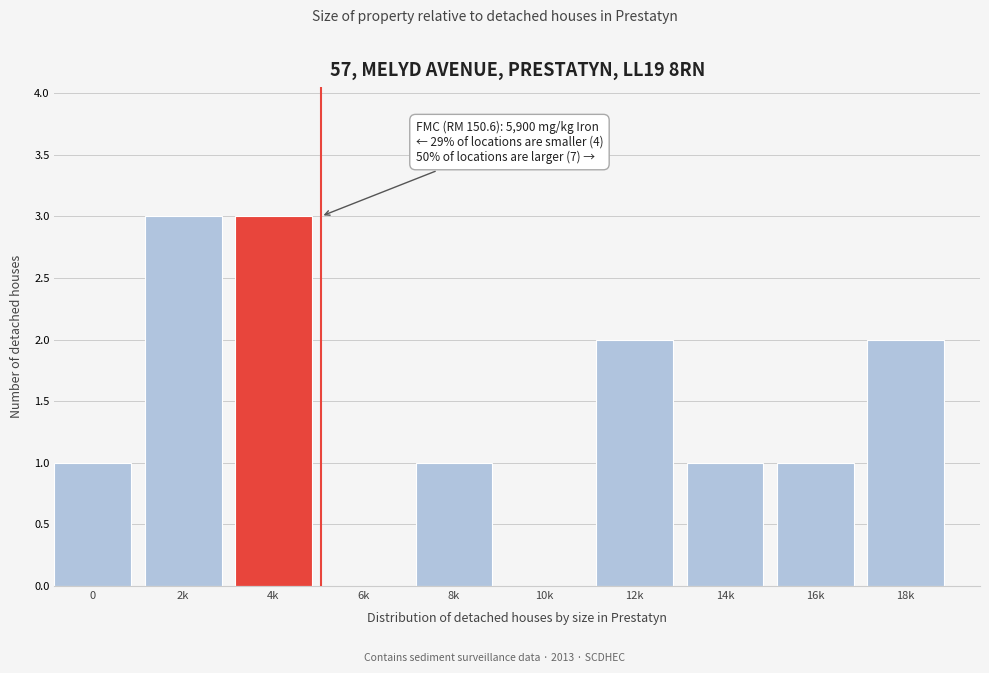

Reading left to right, what are all the values shown in this chart?

0=1	2k=3	4k=3	6k=0	8k=1	10k=0	12k=2	14k=1	16k=1	18k=2